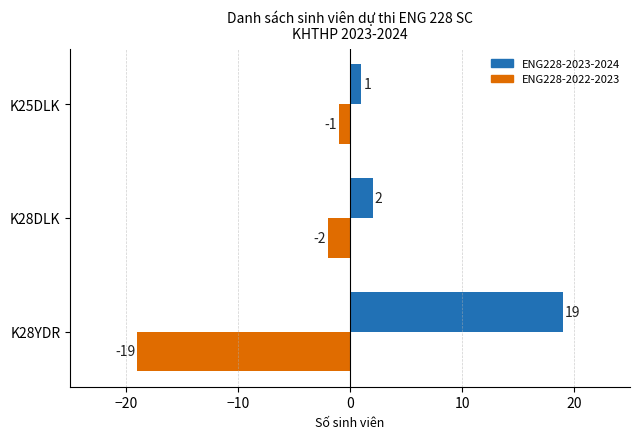

How many series are shown in this chart?

2